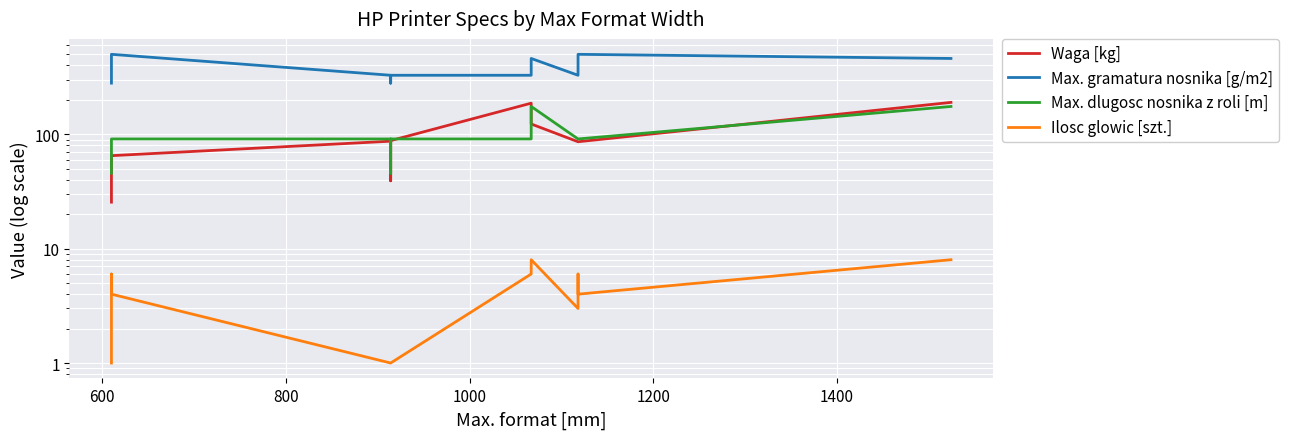

Which series has the largest range (max minus min)?

Max. gramatura nosnika [g/m2]